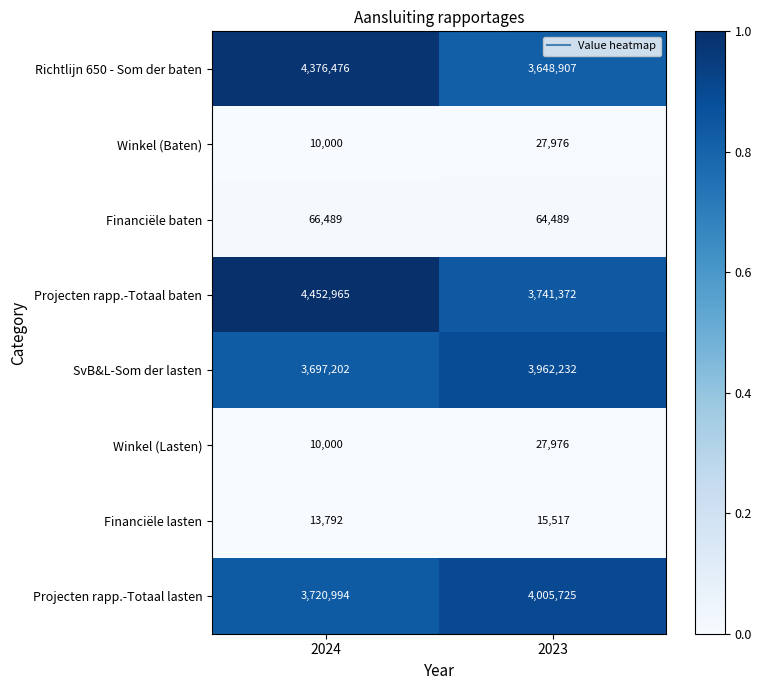

List the labels in order of Financiële lasten value, largest first.

2023, 2024